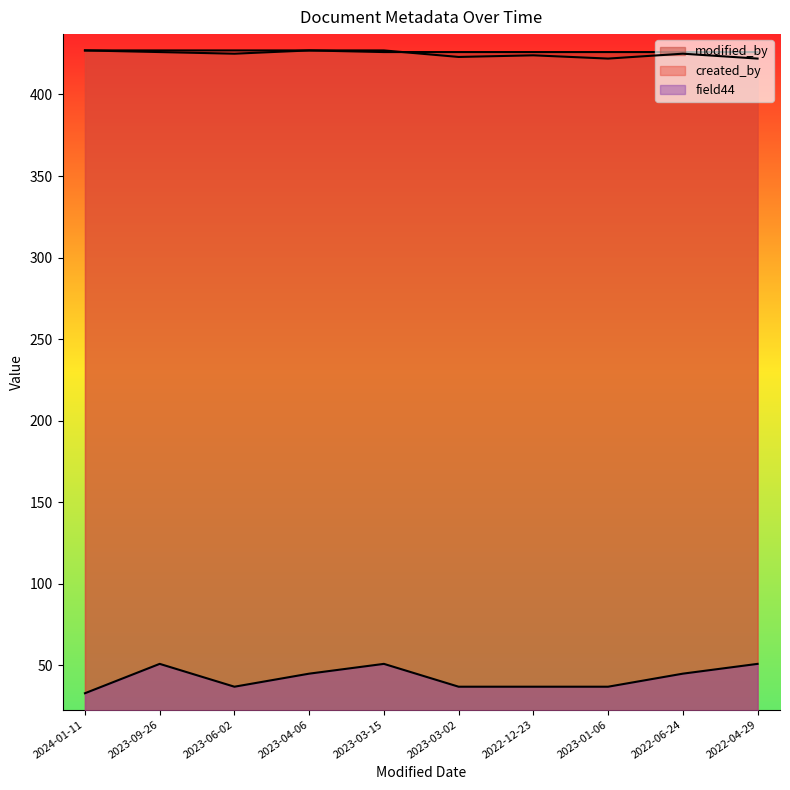

True or false: field44 and modified_by cross at least once.

False